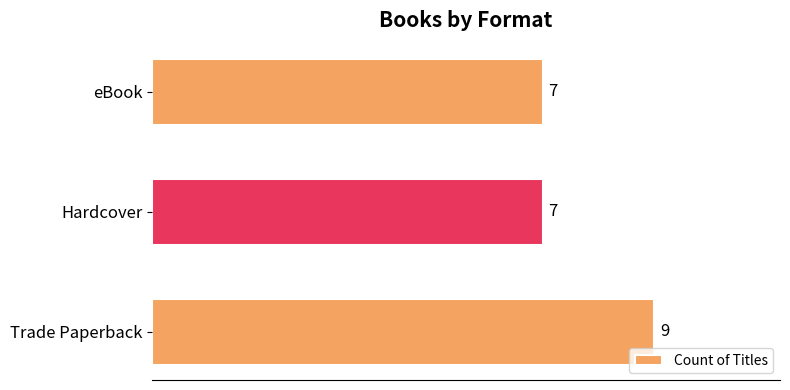

What is the maximum value shown in the chart?

9